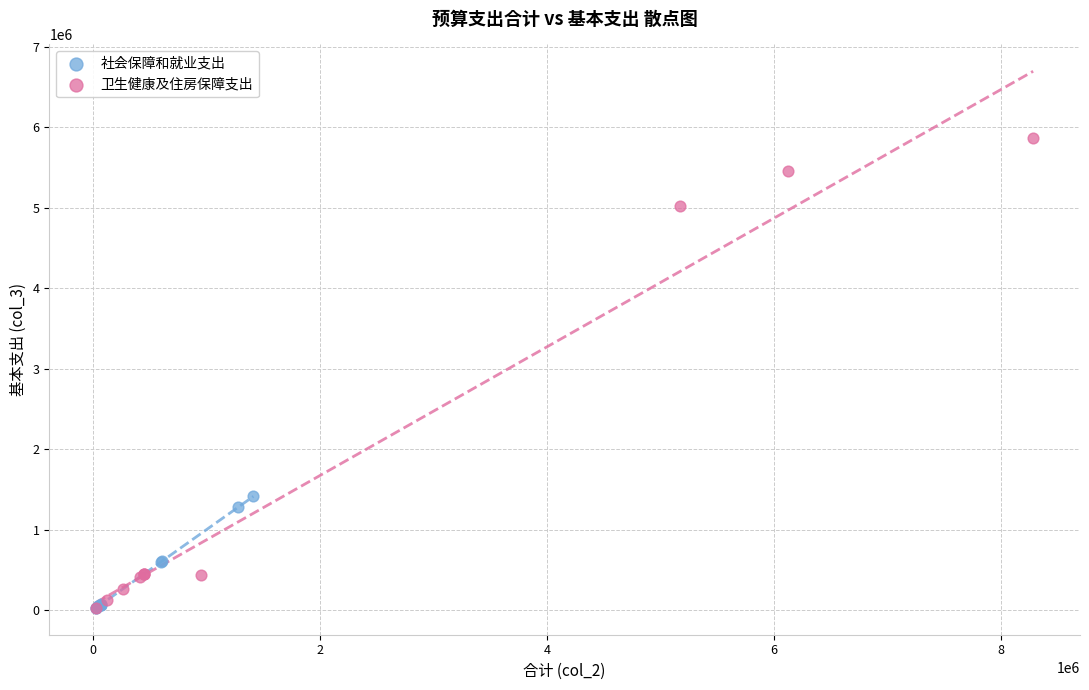

Which series has the widest spread of Y values?

卫生健康及住房保障支出